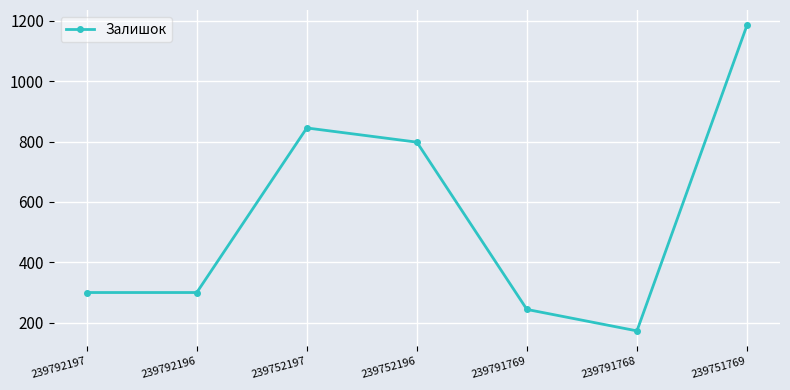

The chart shows a value of 61 at 239792196. True or false?

False